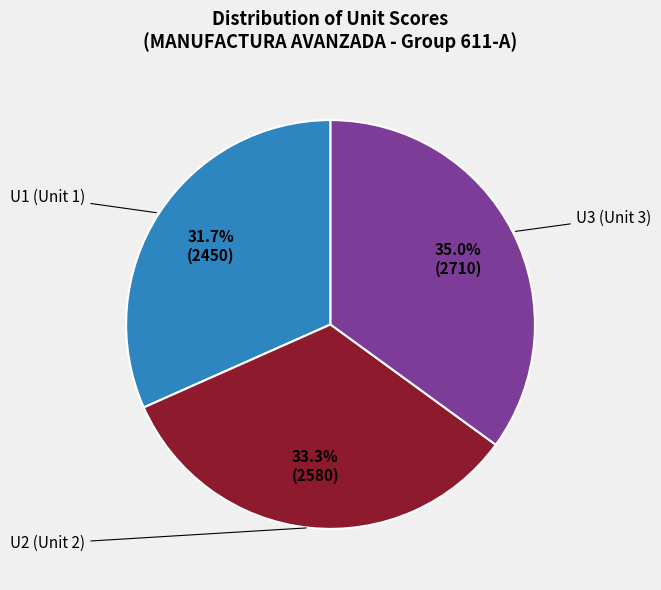

Is there any slice that represents more than half of the pie?

No